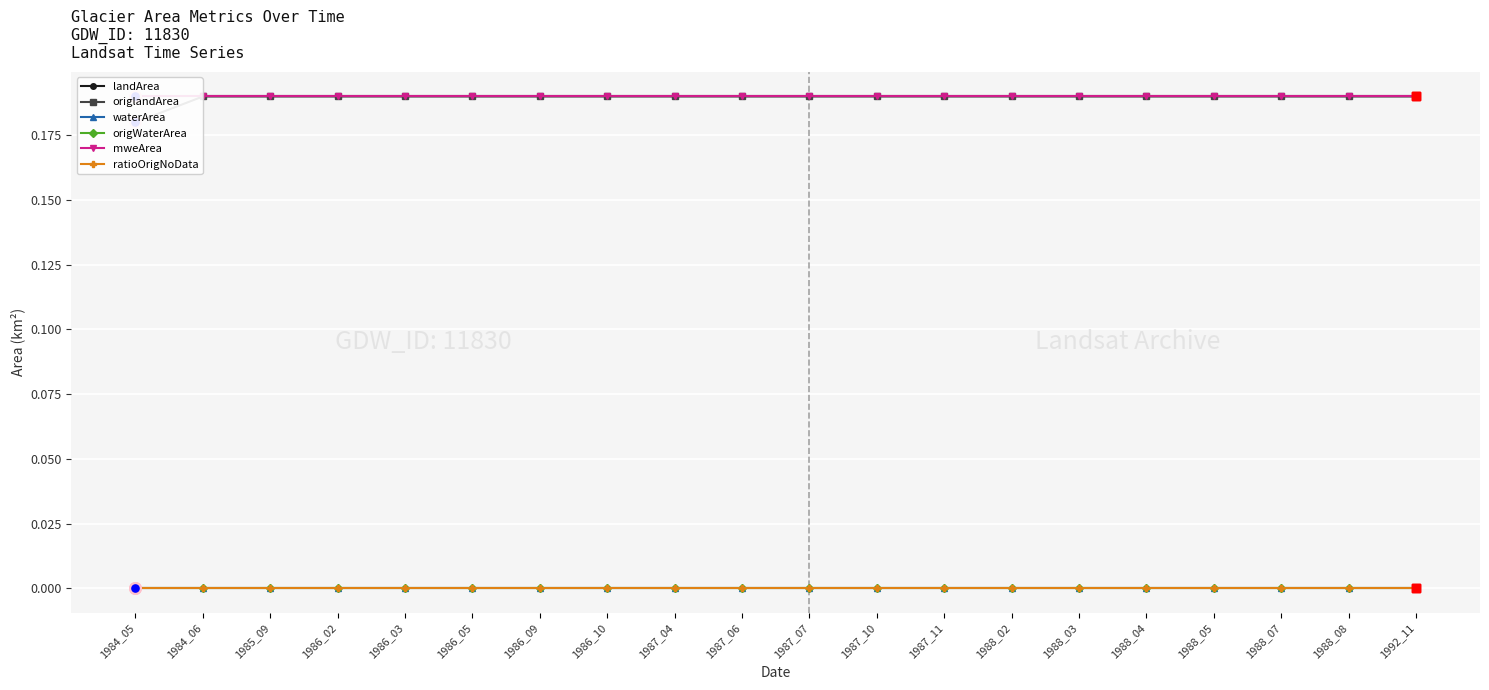

At how many categories does at least one series exceed 0?

20